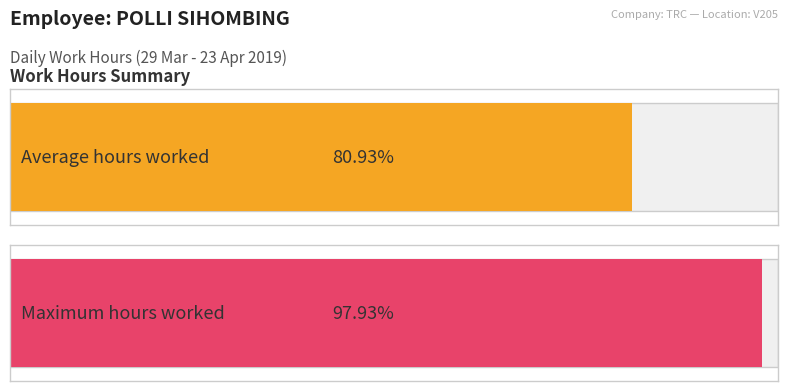

Is it true that the value at 10-Wed is 17.6?

False